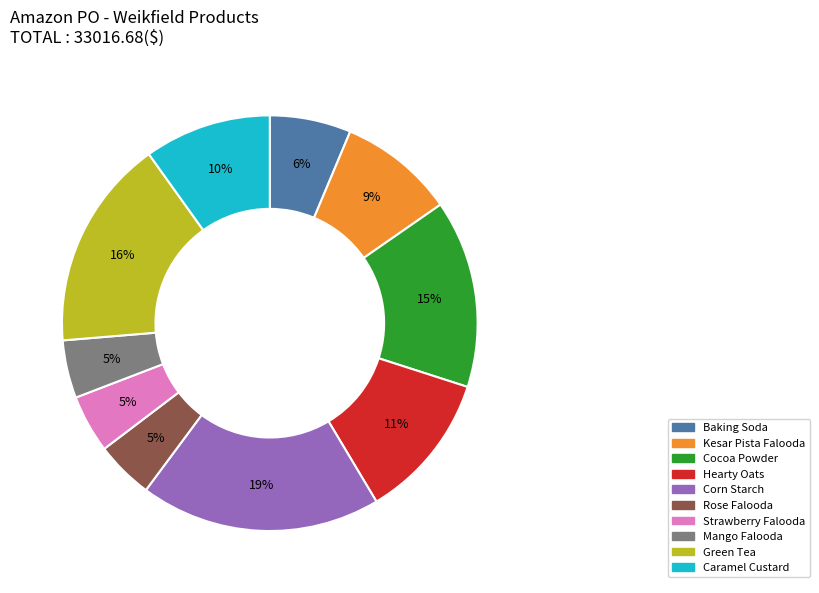

To the nearest percent, what is the average slice percentage?

10%